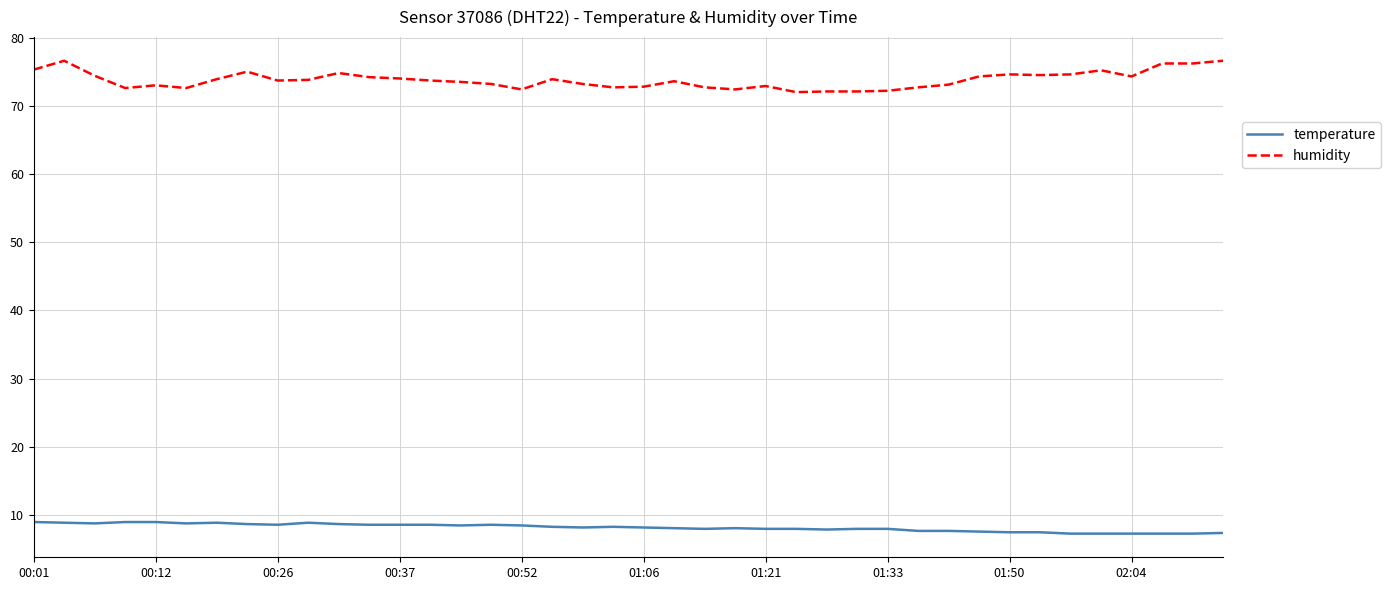

What is the difference between the maximum and minimum values in the temperature series?

1.7